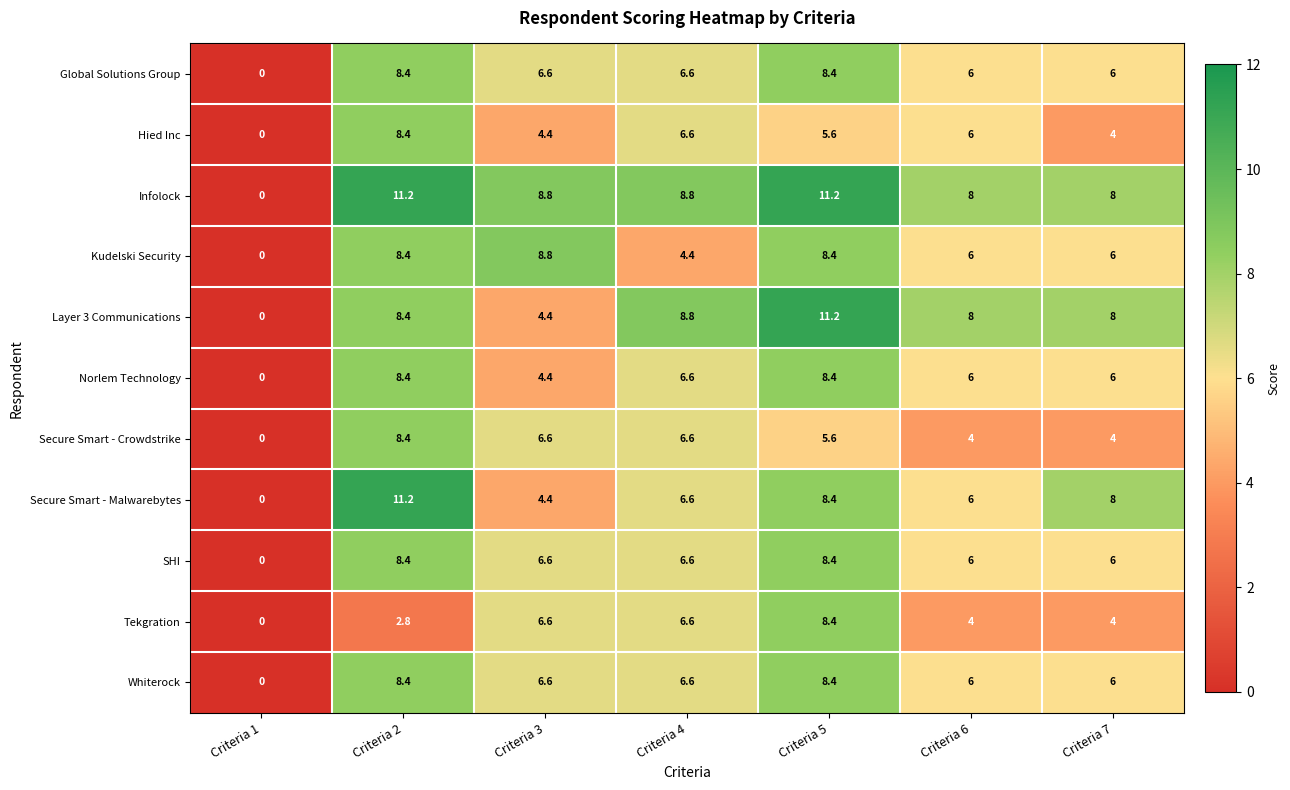

What is the total value across all series at Criteria 3?

68.2